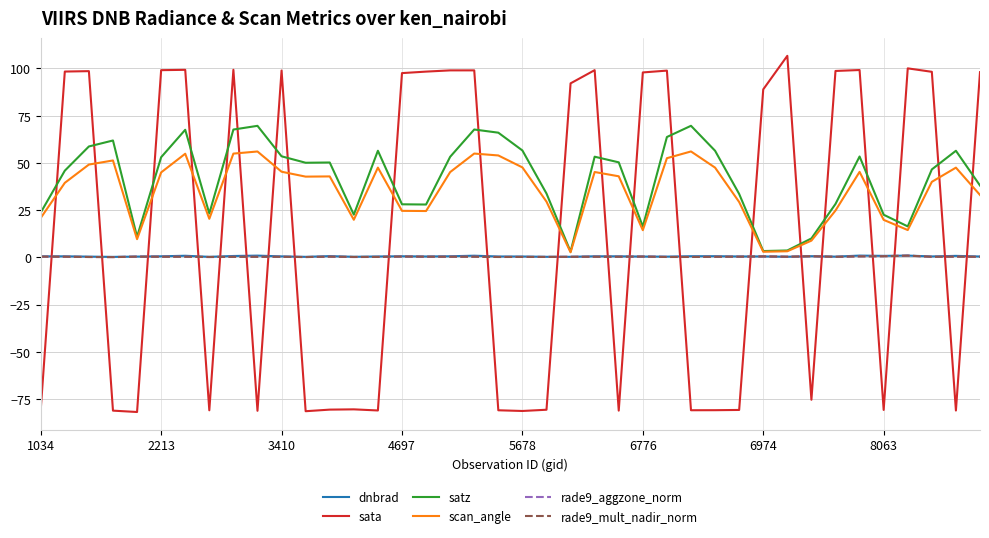

Which series has the largest range (max minus min)?

sata